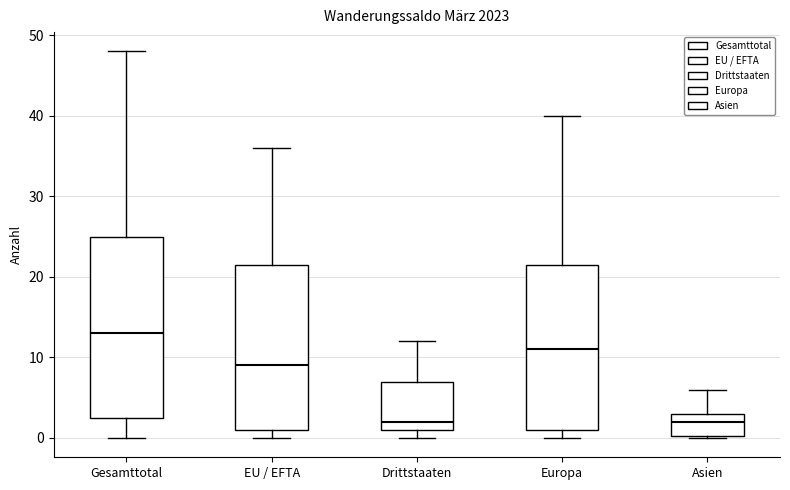

Reading left to right, transcribe this box plot: for each box, give where its median line is, the range the box spans, and where its two whiskers end, as read against the y-axis. The values are not printed on the chart, so give them approximately, as read against the axis.

Gesamttotal: median 13, box 3 to 25, whiskers 0 to 48
EU / EFTA: median 9, box 1 to 22, whiskers 0 to 36
Drittstaaten: median 2, box 1 to 7, whiskers 0 to 12
Europa: median 11, box 1 to 22, whiskers 0 to 40
Asien: median 2, box 0 to 3, whiskers 0 to 6